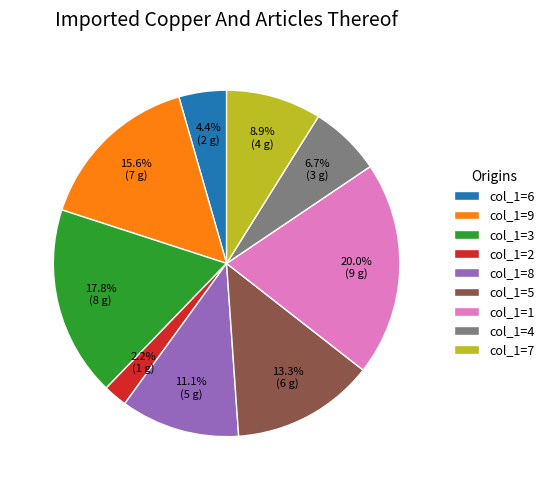

The col_1=4 slice represents 14% of the pie. True or false?

False